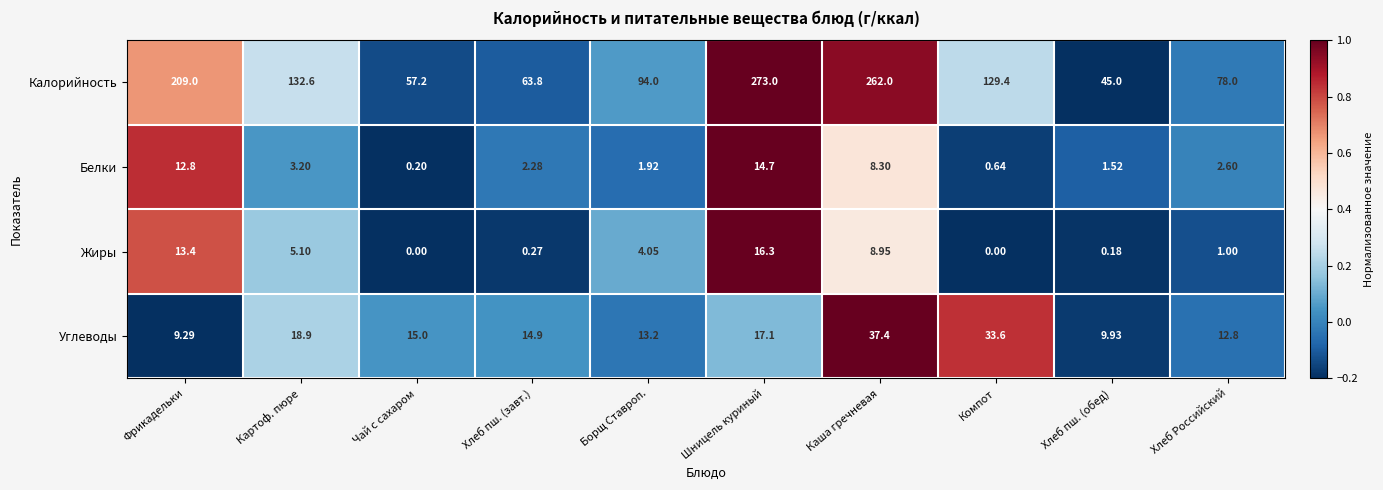

Rank the series by their maximum value, from highest to lowest.

Калорийность, Углеводы, Жиры, Белки